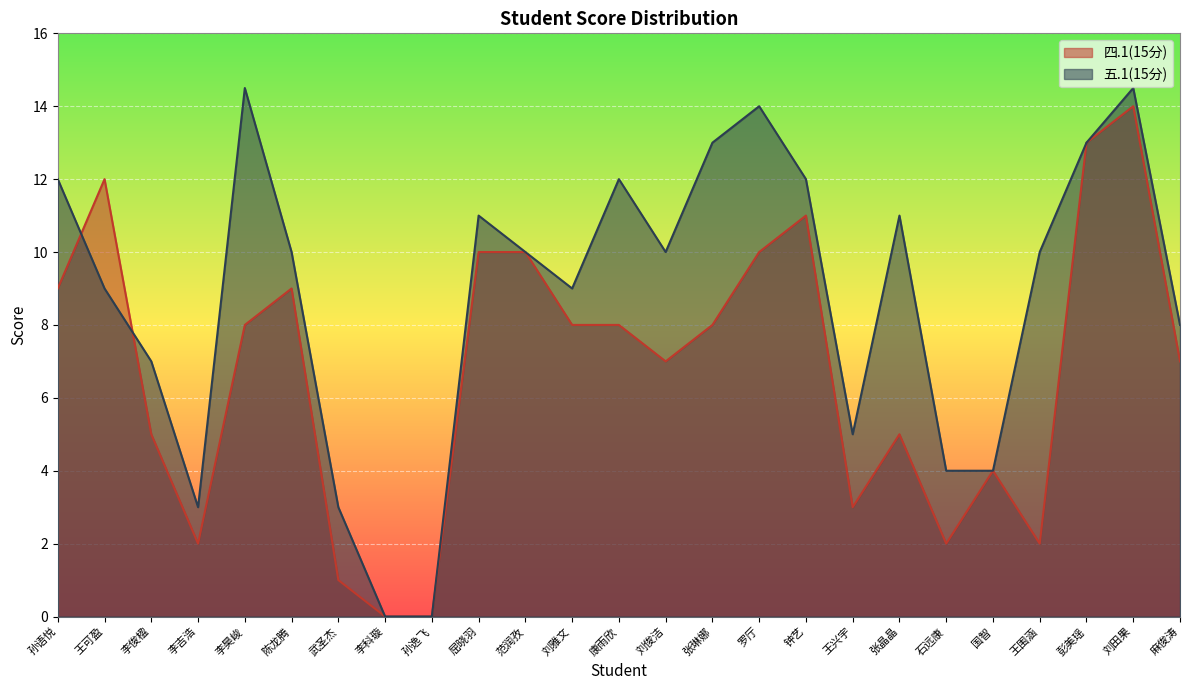

How many data points in 四.1(15分) are above 8?

9